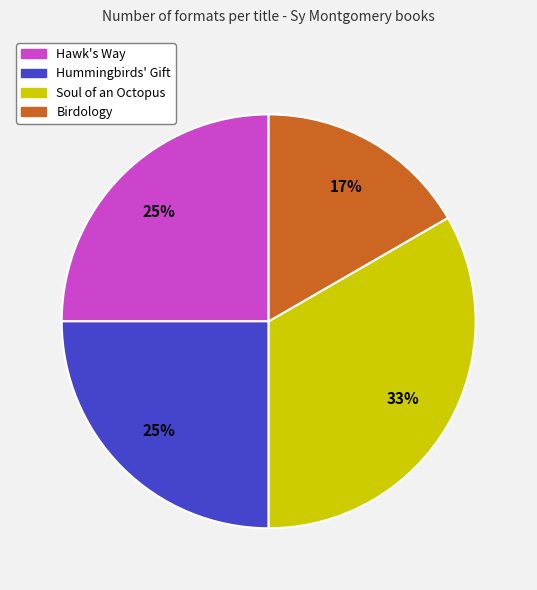

To the nearest percent, what is the average slice percentage?

25%